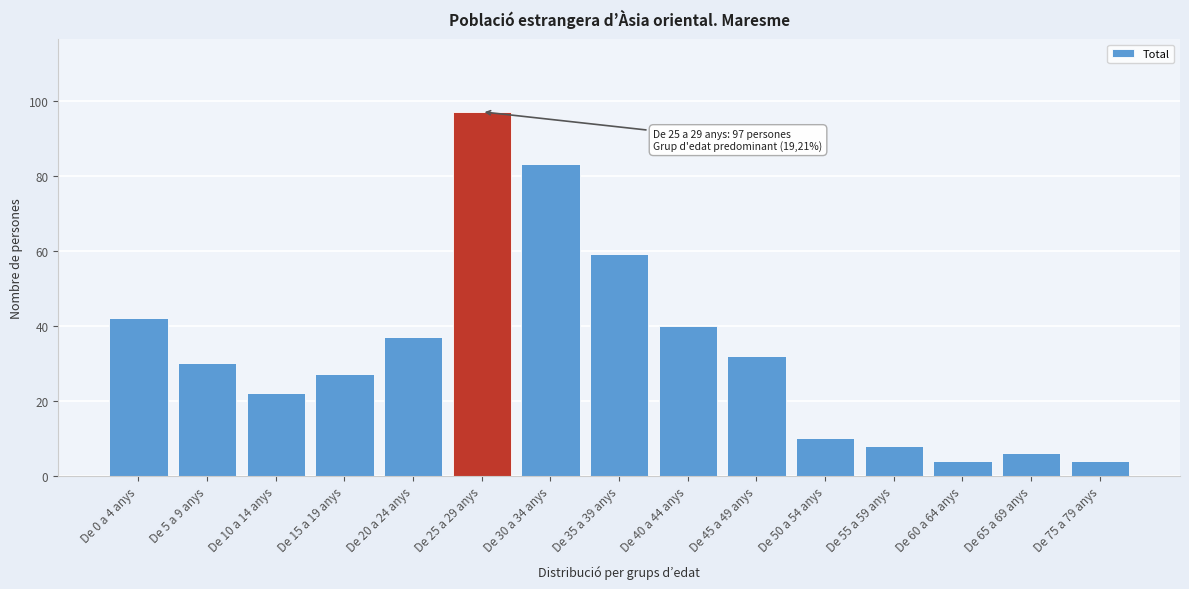

Reading left to right, extract all data points from this chart.

De 0 a 4 anys=42	De 5 a 9 anys=30	De 10 a 14 anys=22	De 15 a 19 anys=27	De 20 a 24 anys=37	De 25 a 29 anys=97	De 30 a 34 anys=83	De 35 a 39 anys=59	De 40 a 44 anys=40	De 45 a 49 anys=32	De 50 a 54 anys=10	De 55 a 59 anys=8	De 60 a 64 anys=4	De 65 a 69 anys=6	De 75 a 79 anys=4